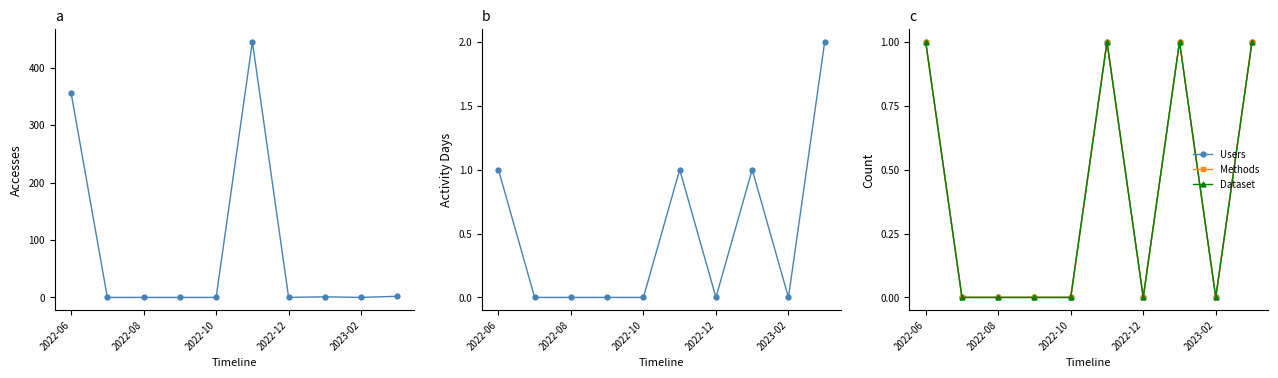

True or false: Methods has more than 0 points higher than both neighbors.

True